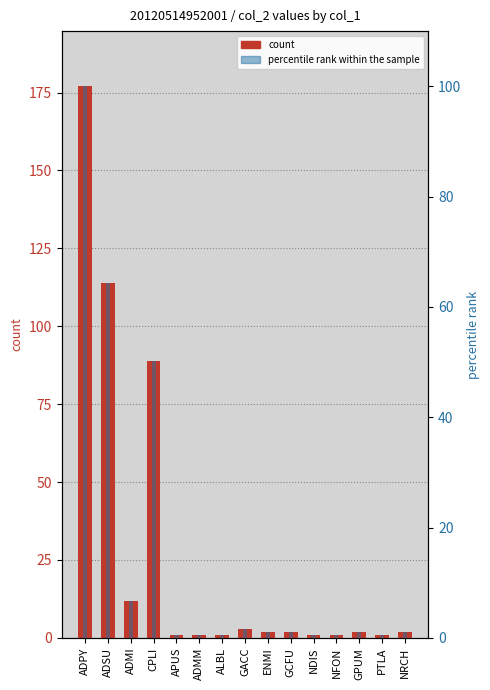

List the series in order of their overall mean, lowest first.

percentile rank within the sample, col_2 count